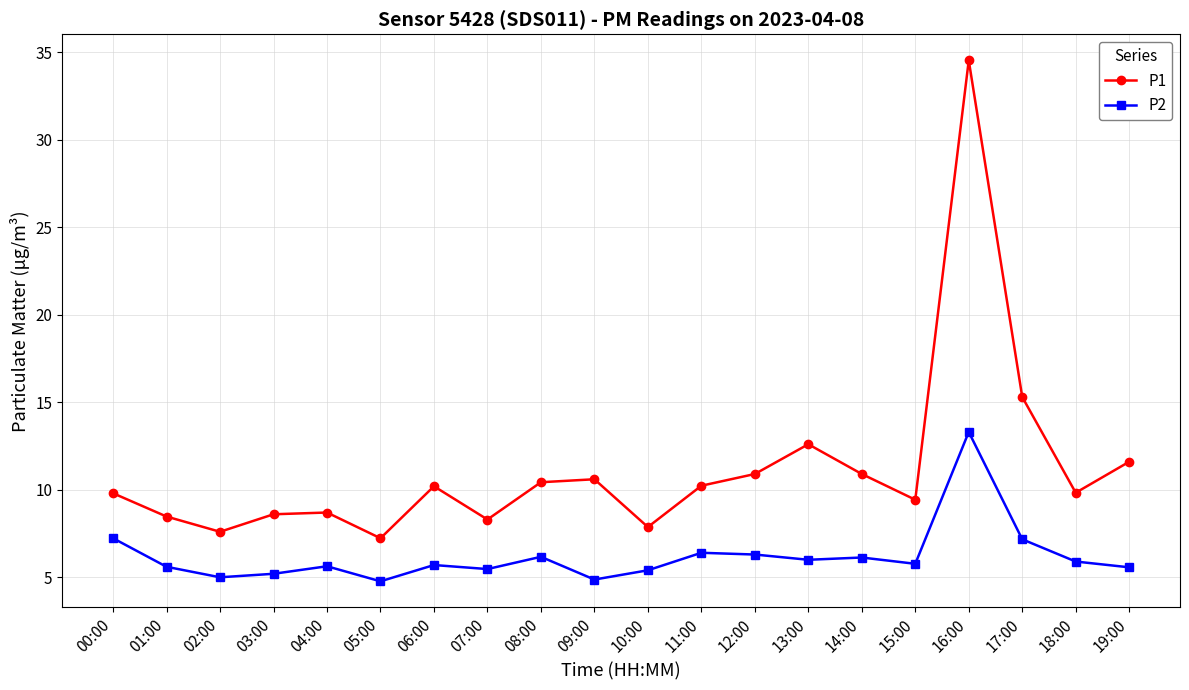

List the series in order of their peak value, highest first.

P1, P2